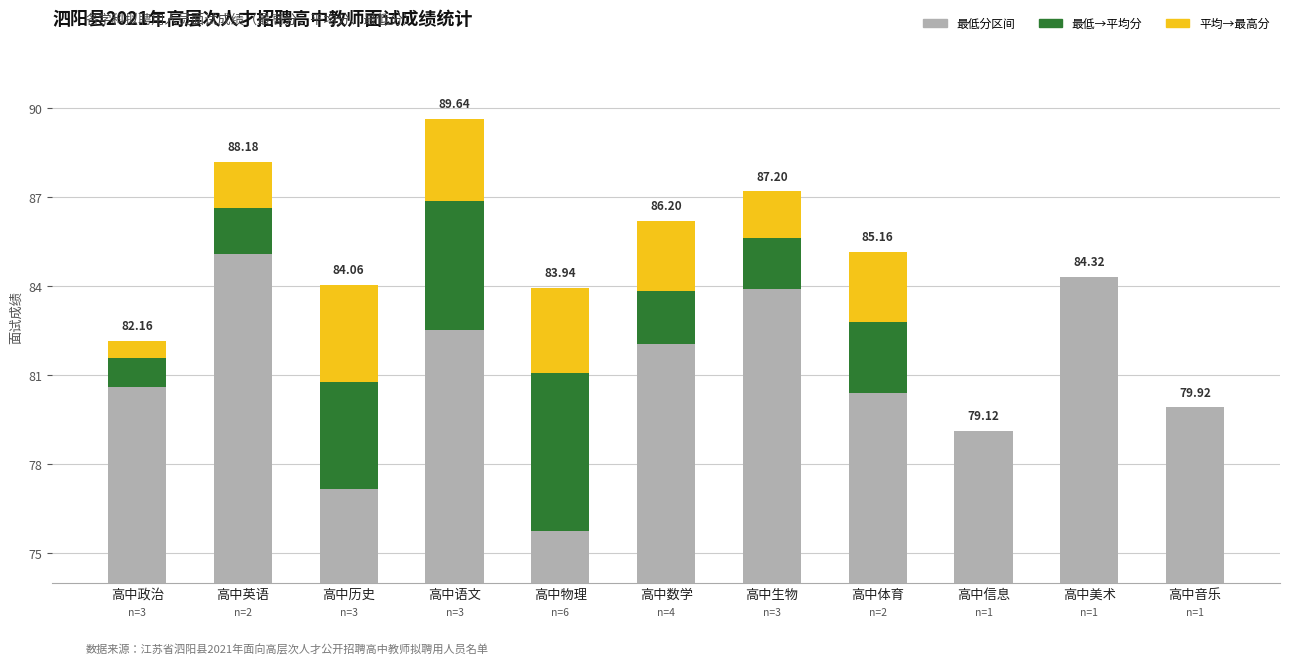

How many categories are shown in the chart?

11